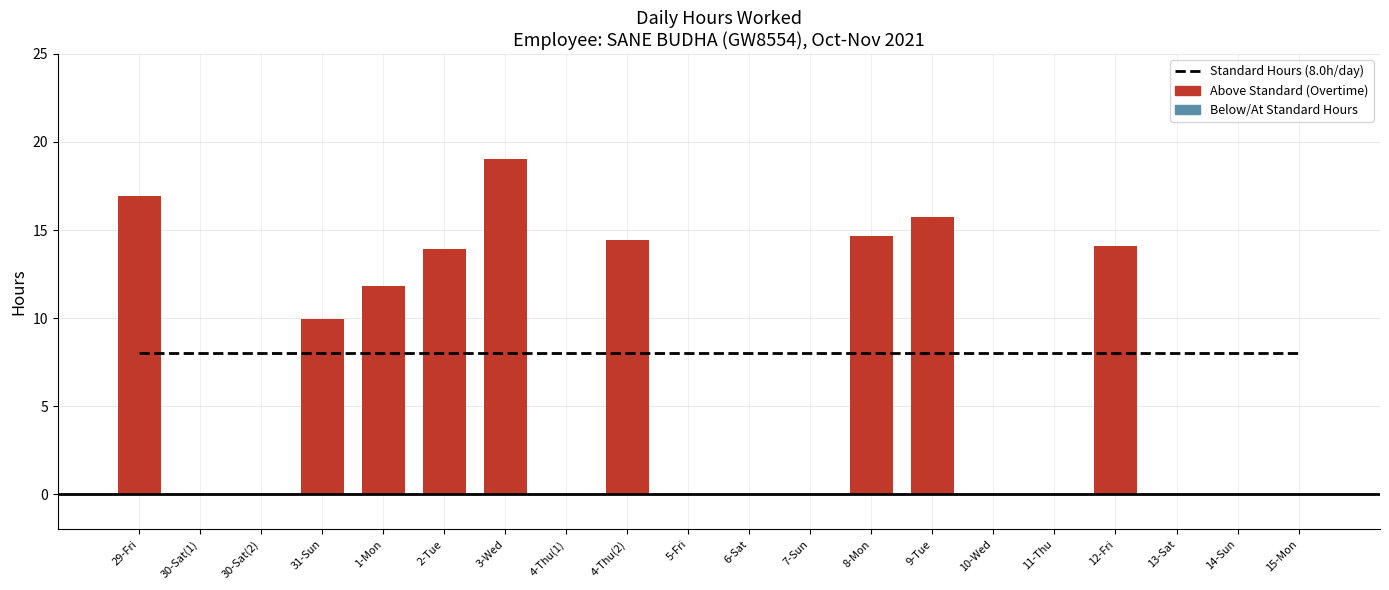

What is the difference between the maximum and minimum values in the Hours Worked series?

19.0